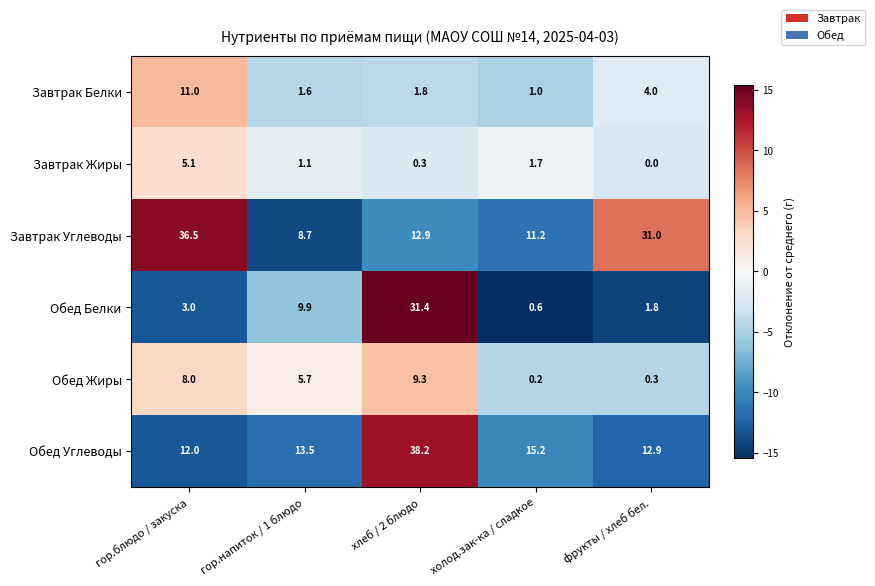

Which series has the largest total across all categories?

Завтрак Углеводы